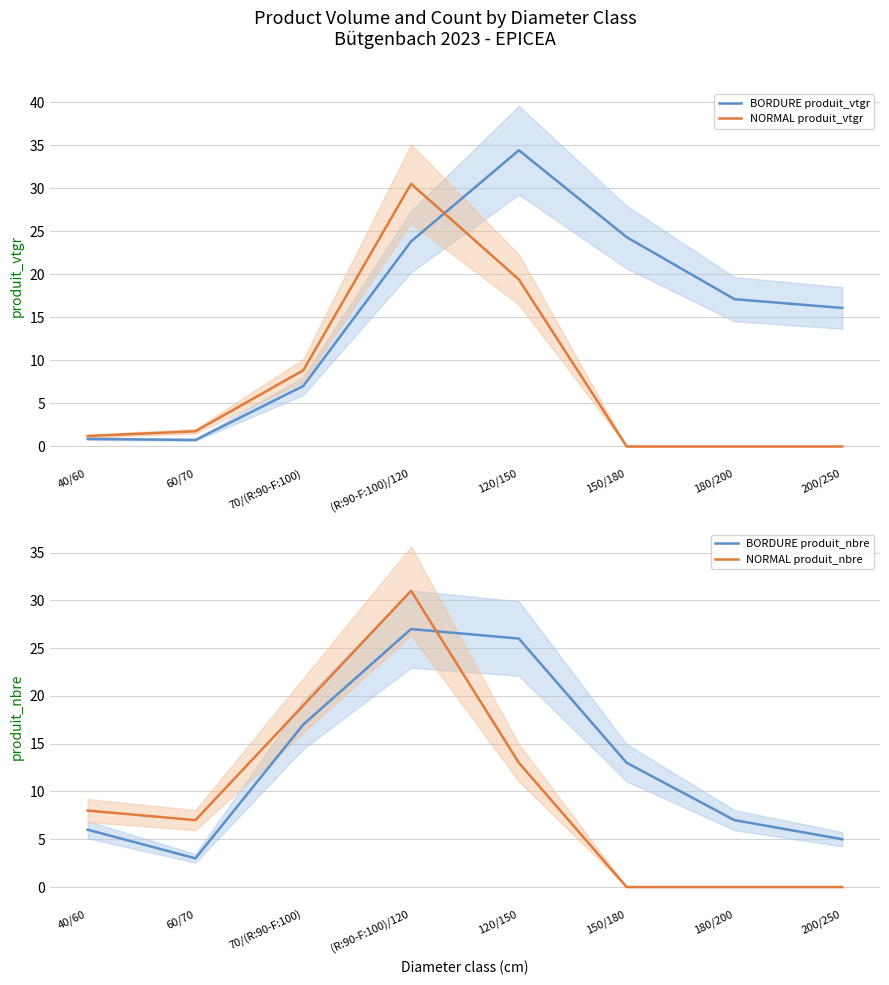

Where do BORDURE produit_nbre and NORMAL produit_vtgr first cross each other?

70/(R:90-F:100) and (R:90-F:100)/120